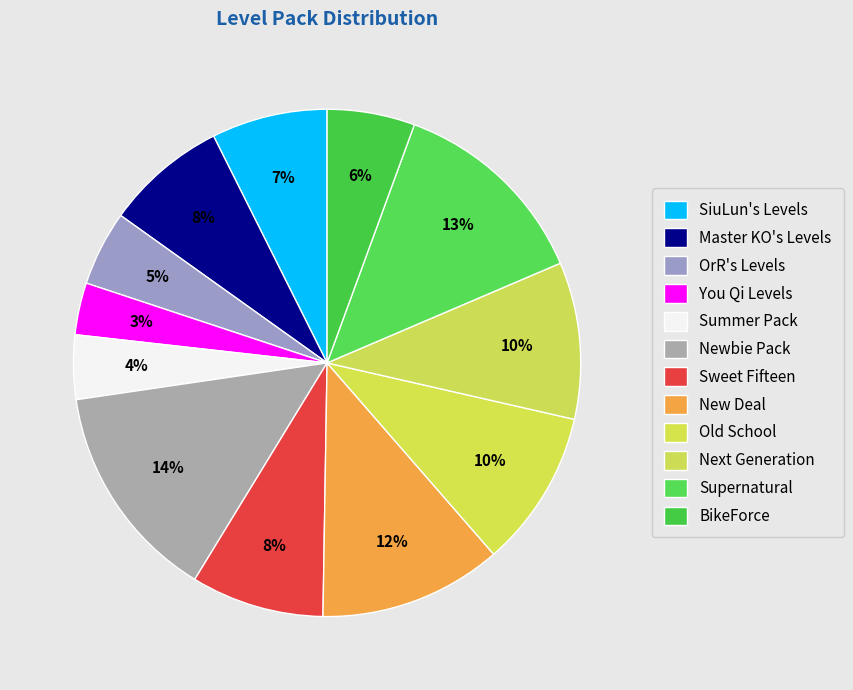

How many segments does this pie chart have?

12